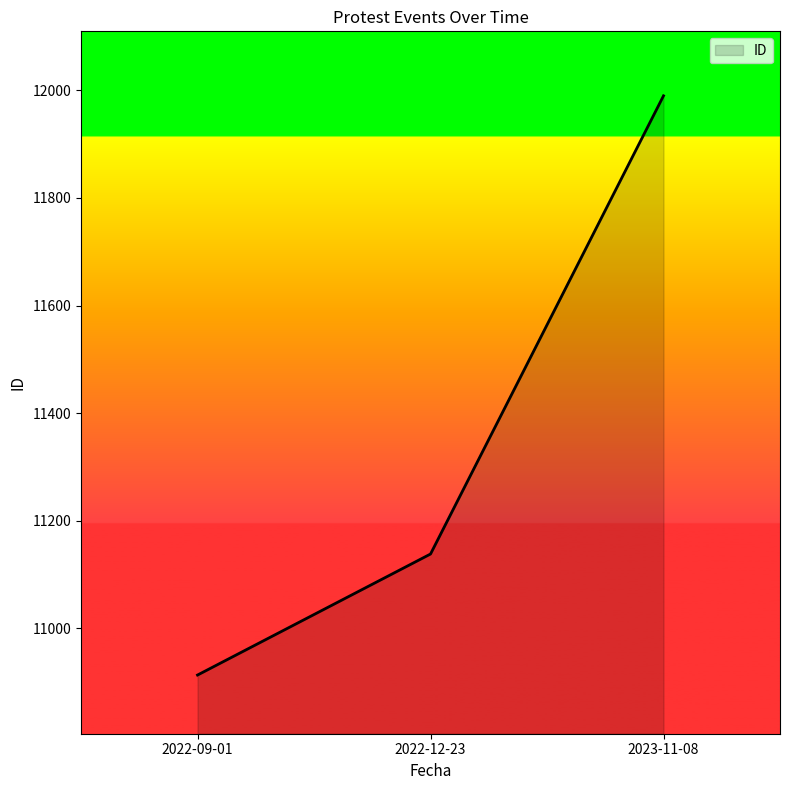

Rank the categories by value from highest to lowest.

2023-11-08, 2022-12-23, 2022-09-01